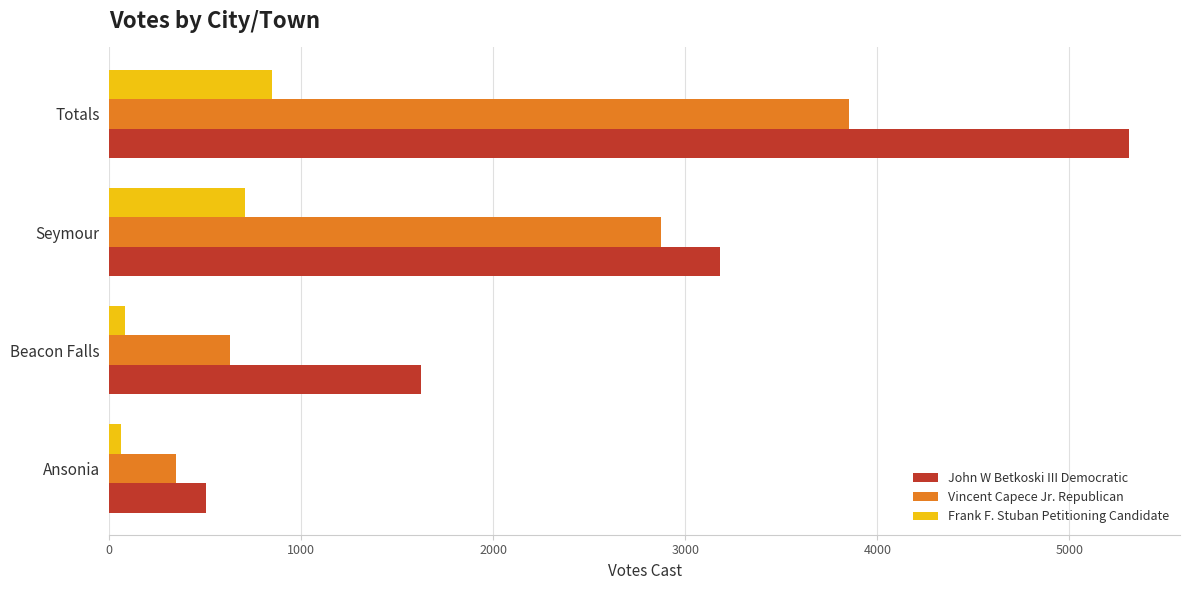

Which series has the largest total across all categories?

John W Betkoski III Democratic